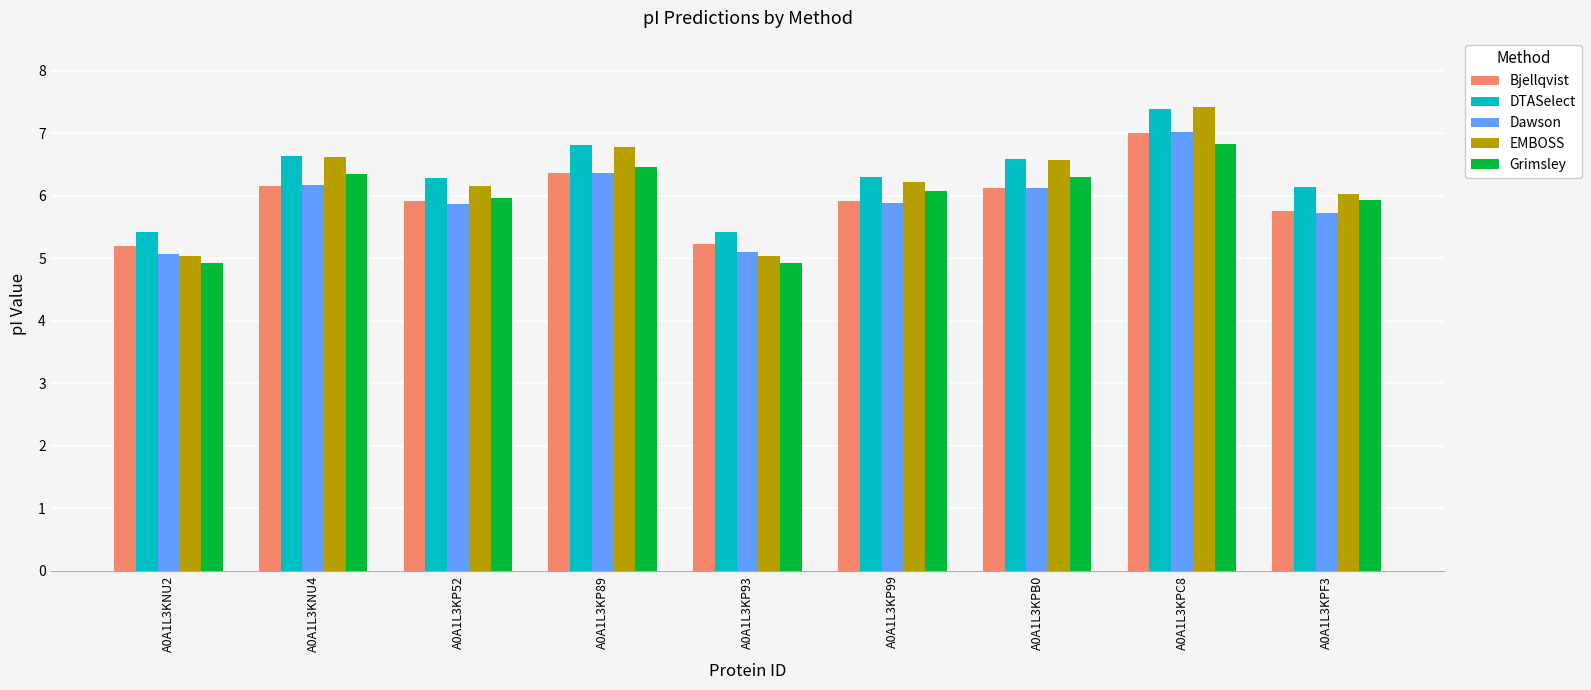

Does the chart contain stacked bars?

No